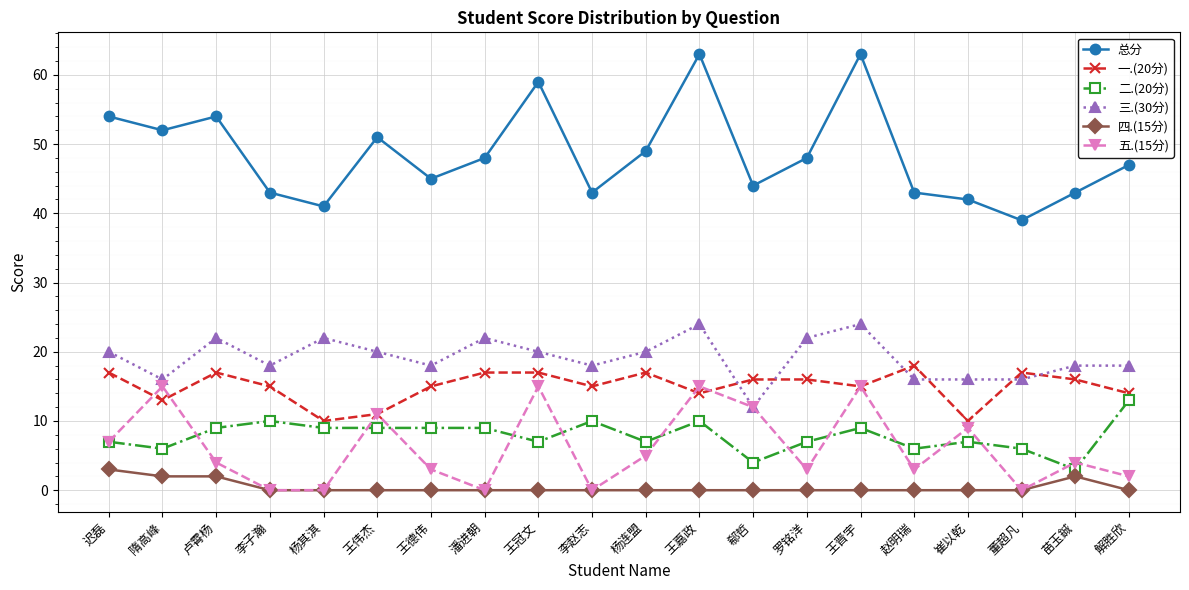

Does the chart display data point markers on the line(s)?

Yes